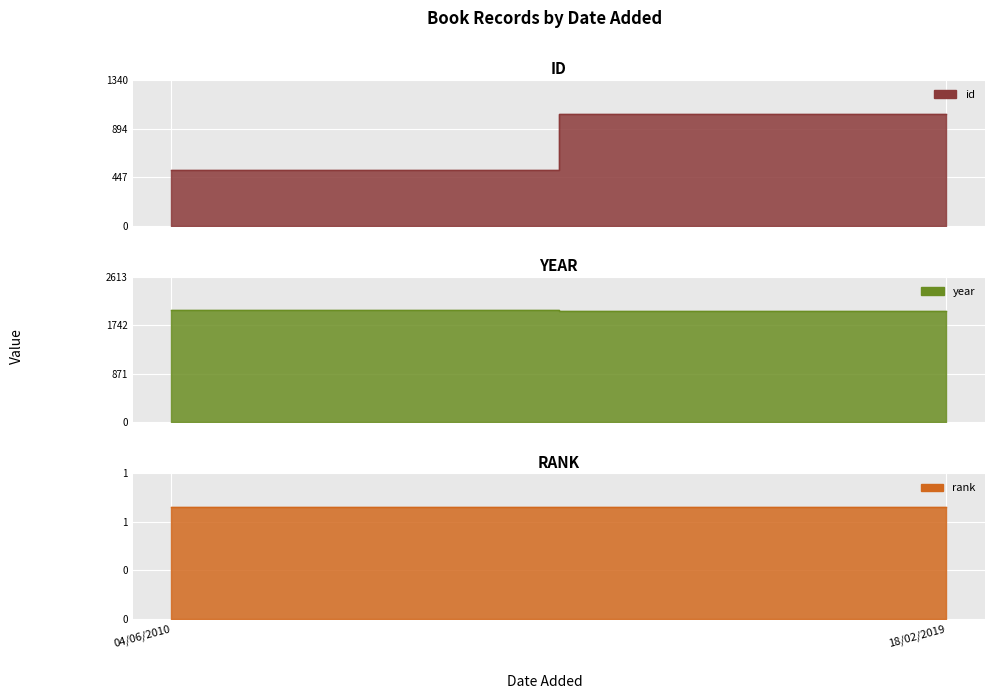

What is the value of the rank point at the 2nd from the left?

1